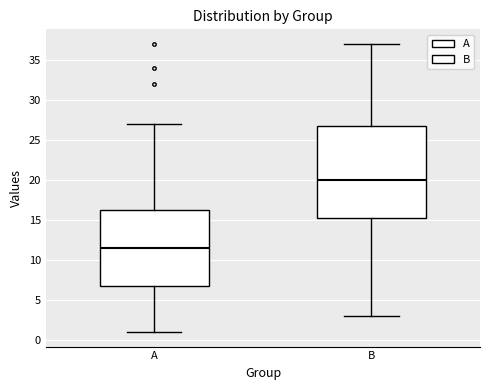

Reading left to right, read every box against the y-axis: the position of its median line, the range the box covers, and the ends of its whiskers. The values are not printed on the chart, so give them approximately, as read against the axis.

A: median 11.5, box 7.0 to 16.5, whiskers 1.0 to 27.0
B: median 20.0, box 15.5 to 27.0, whiskers 3.0 to 37.0